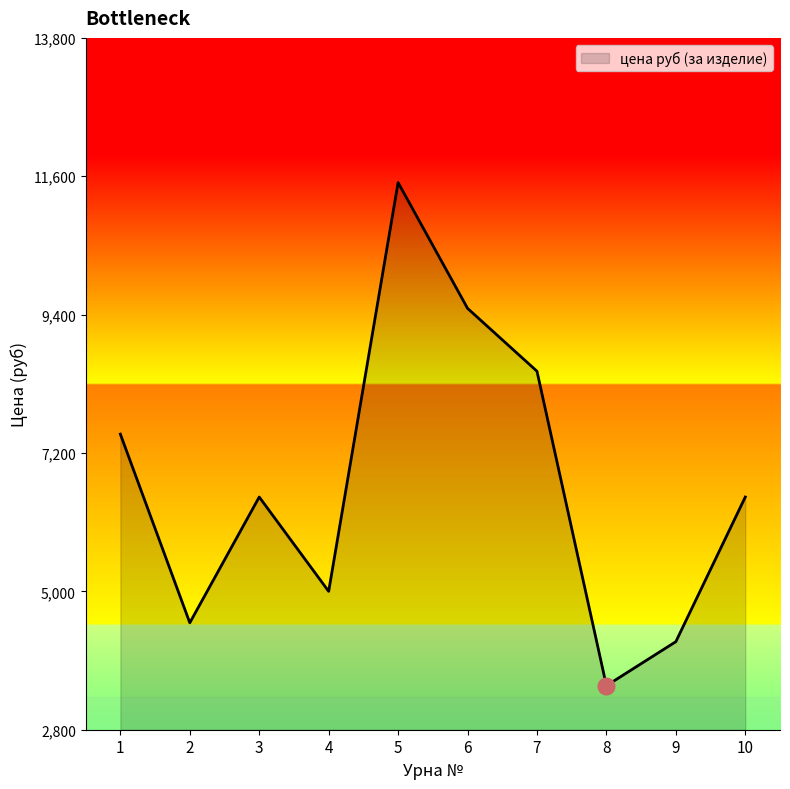

At which category does the data reach its first local valley?

2